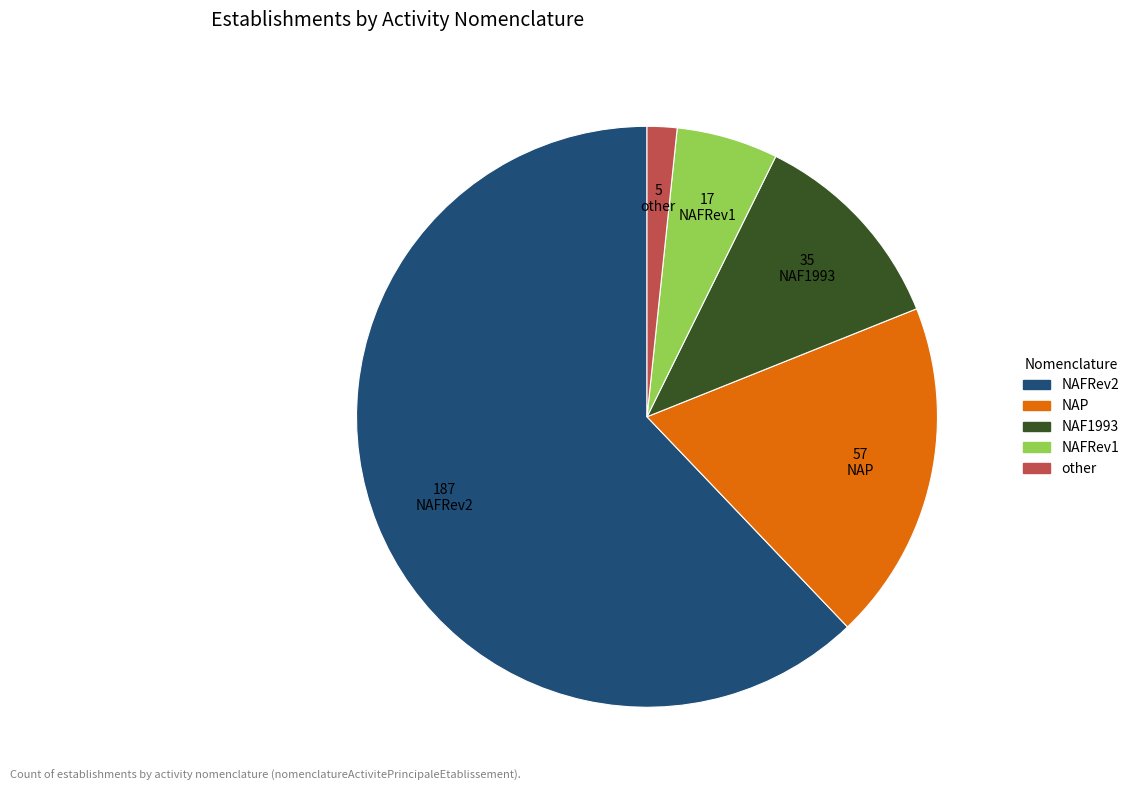

What is the smallest slice in the pie chart?

other